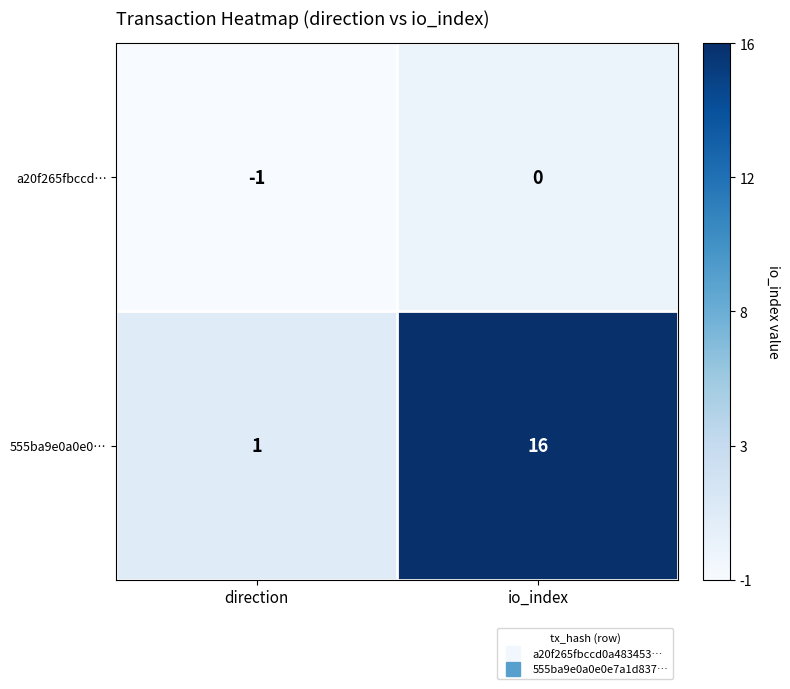

At how many categories does at least one series exceed 11?

1